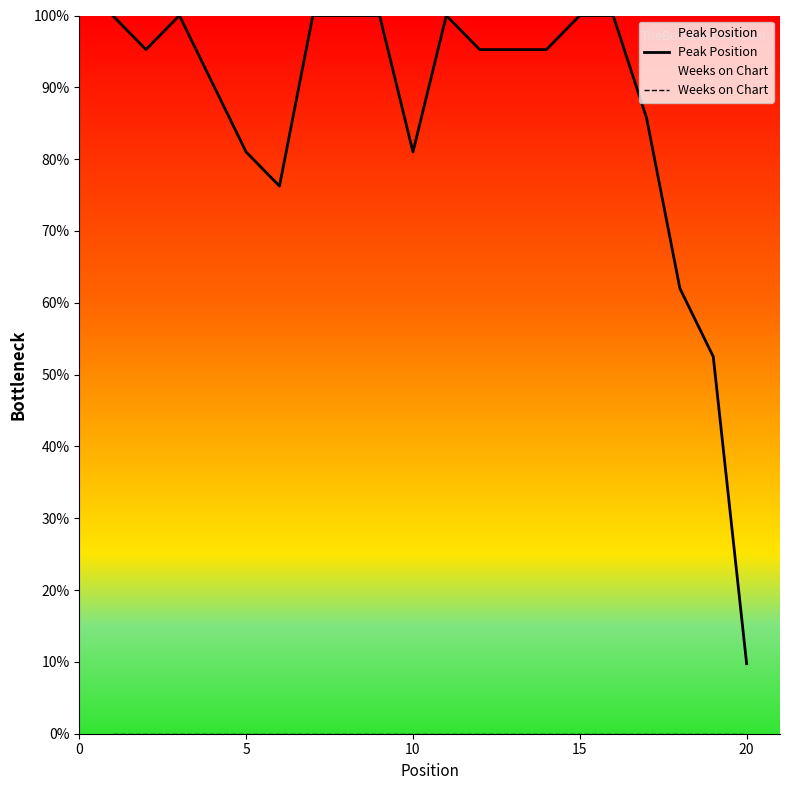

The value of Peak Position at 20 is 12.8. True or false?

False